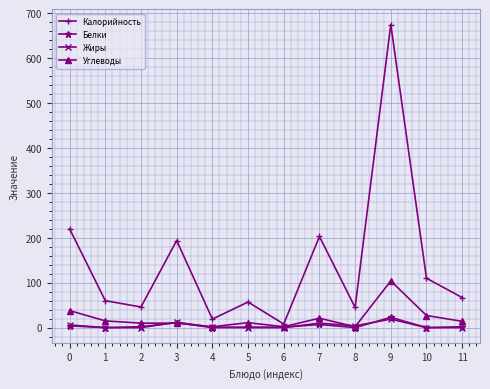

Between which two adjacent categories do Белки and Углеводы first intersect?

2 and 3